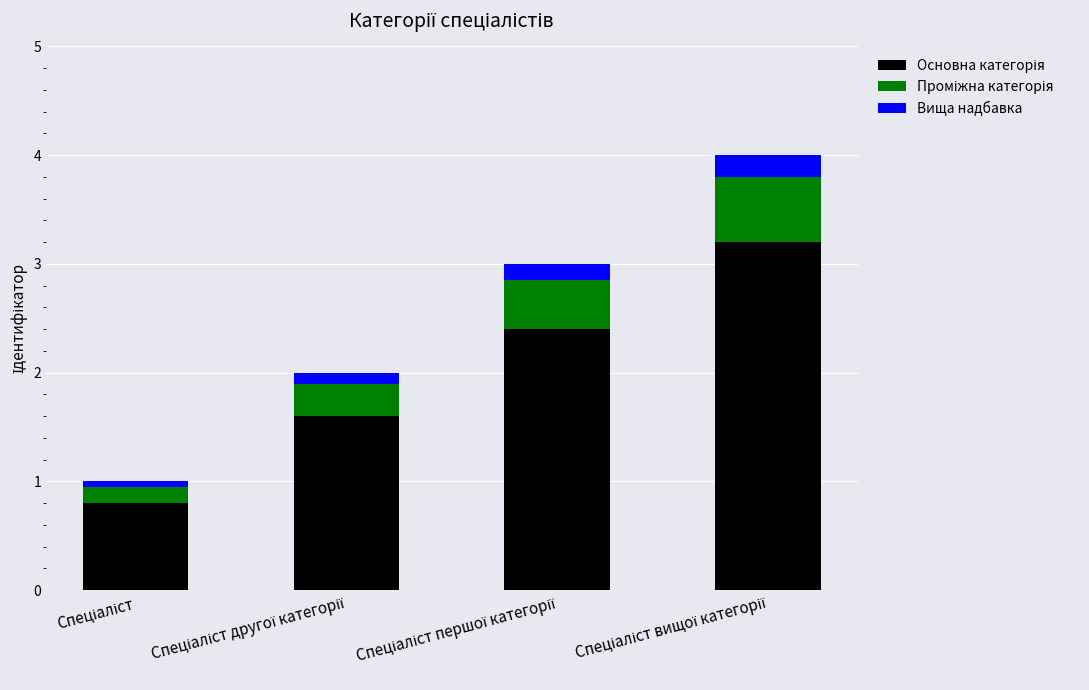

Are the bars grouped side by side (vs. stacked)?

No